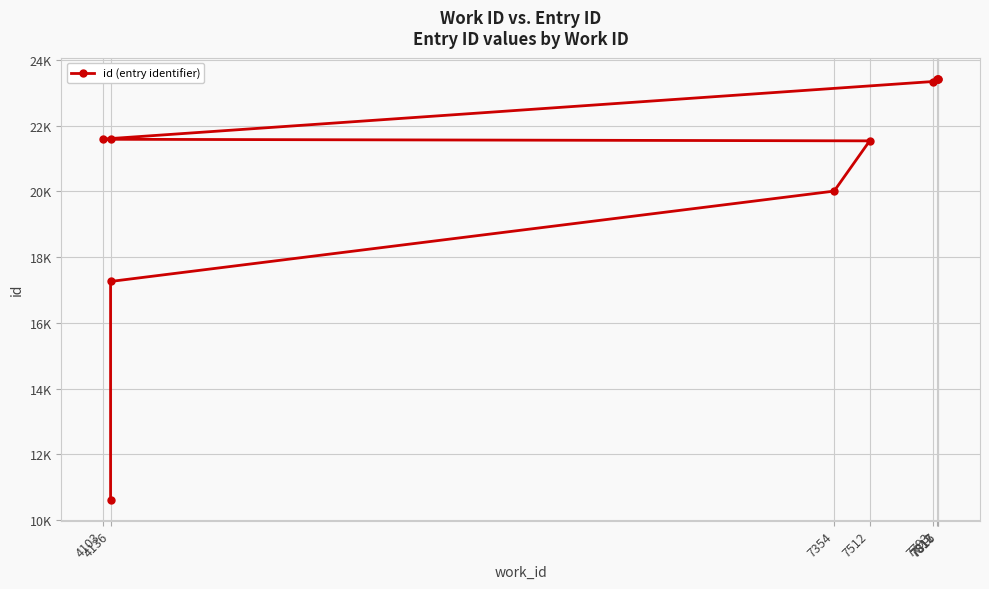

What is the sum of all values?

206226